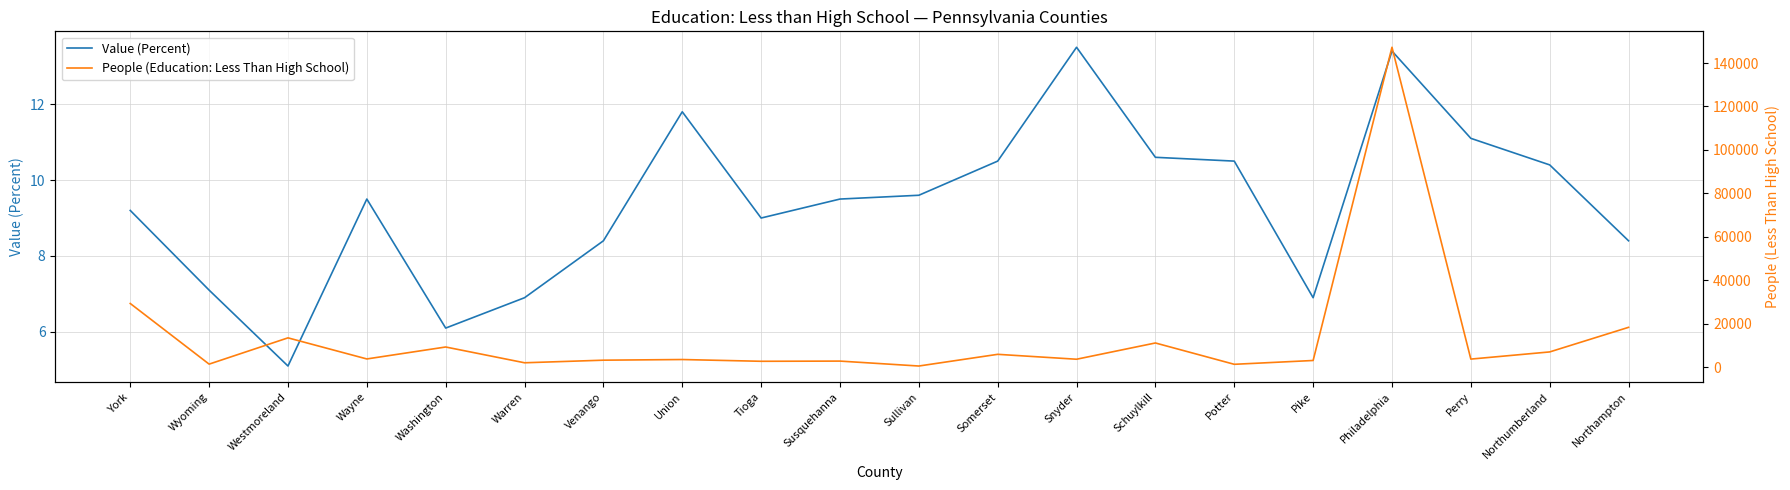

Does the chart display data point markers on the line(s)?

No